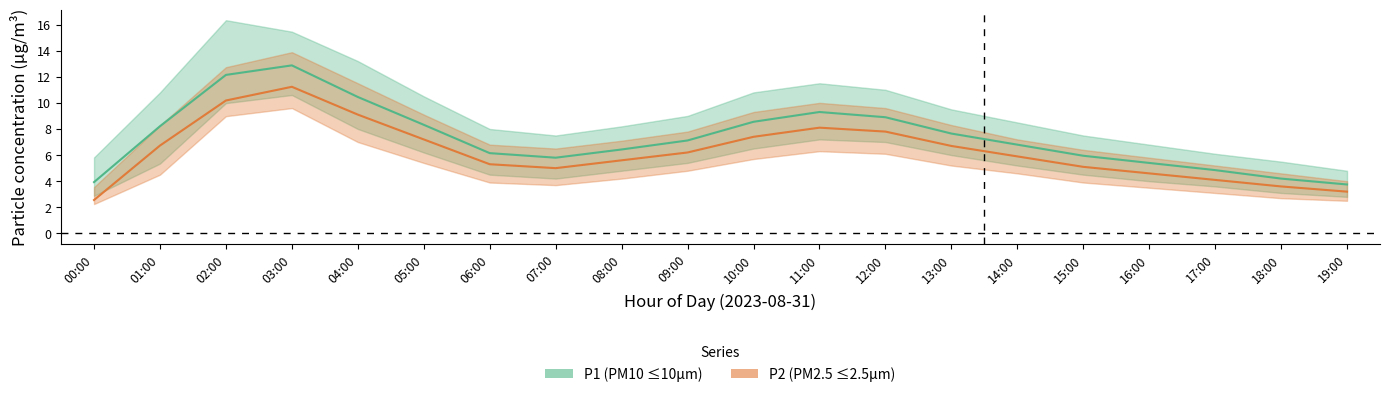

The P1_upper series shows 5.5 at 18:00. True or false?

True